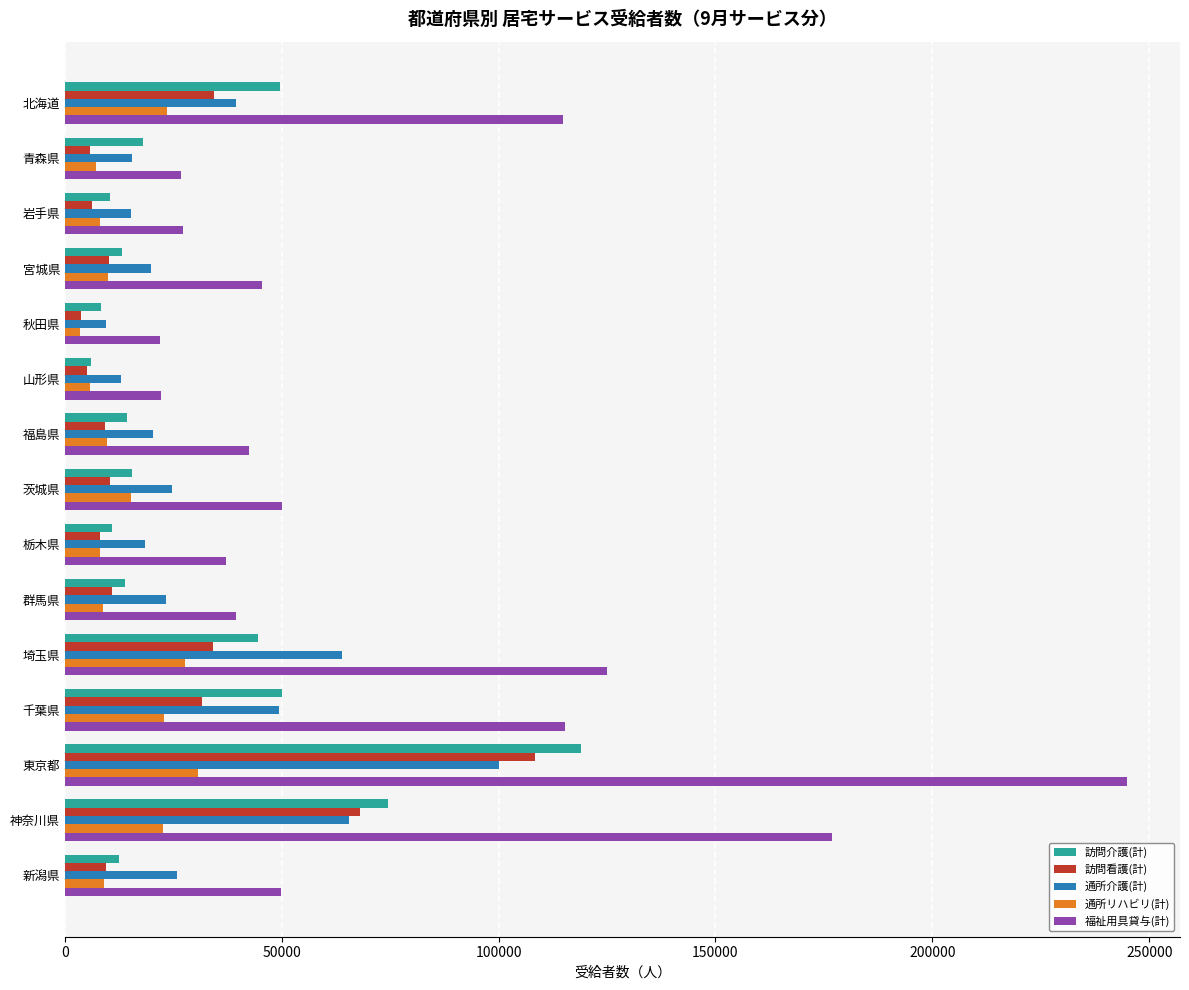

What is the difference between the maximum and minimum values in the 訪問介護(計) series?

112906